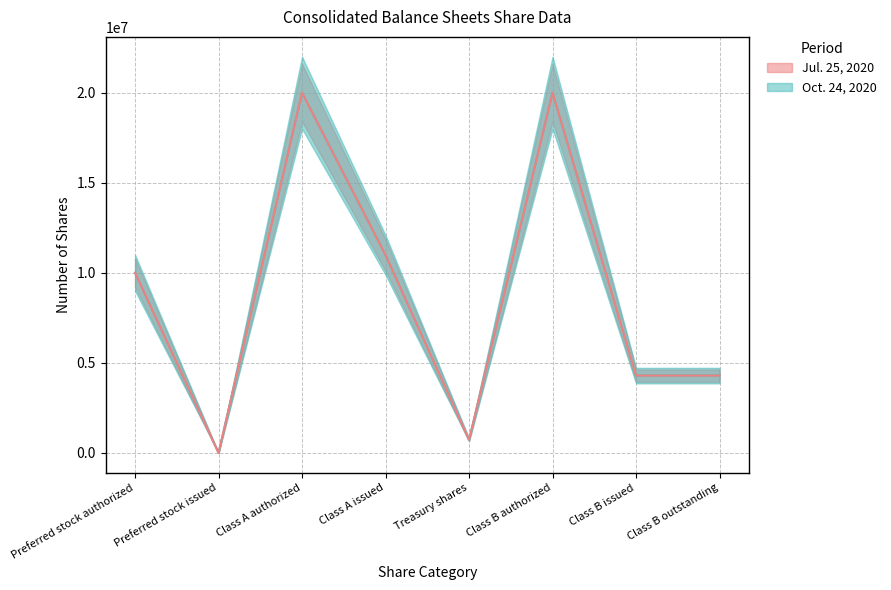

Rank the series by their maximum value, from lowest to highest.

Oct. 24, 2020, Jul. 25, 2020